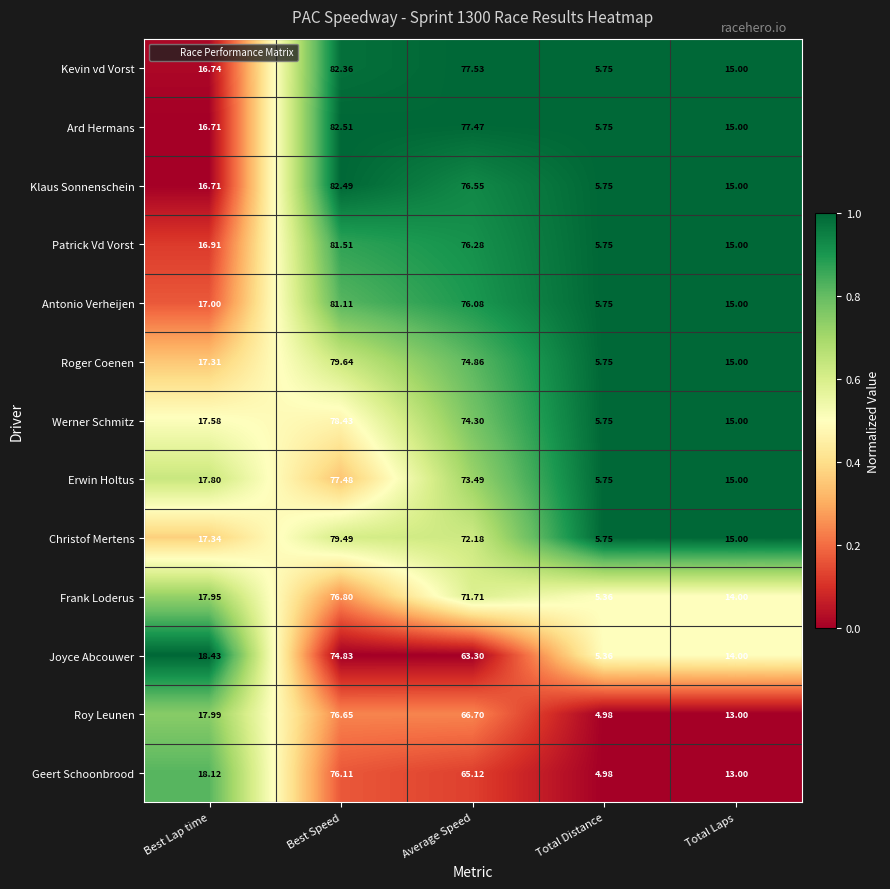

Rank the series by their maximum value, from highest to lowest.

Ard Hermans, Klaus Sonnenschein, Kevin vd Vorst, Patrick Vd Vorst, Antonio Verheijen, Roger Coenen, Christof Mertens, Werner Schmitz, Erwin Holtus, Frank Loderus, Roy Leunen, Geert Schoonbrood, Joyce Abcouwer